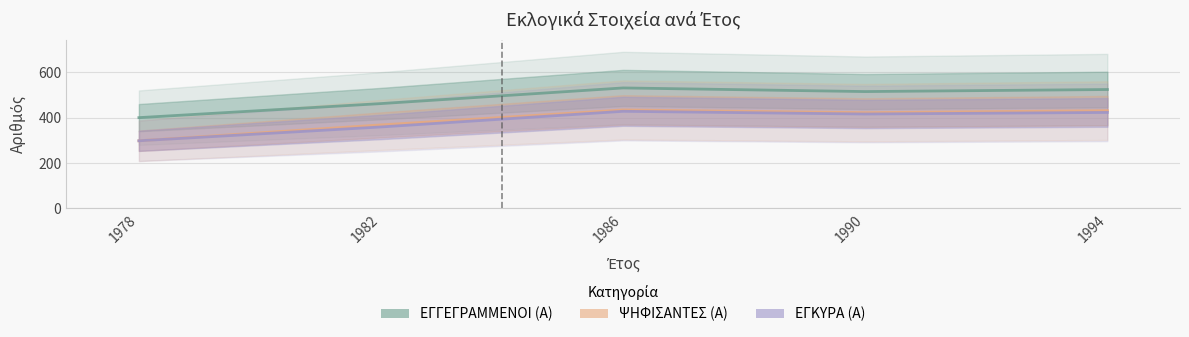

At which label does ΕΓΓΕΓΡΑΜΜΕΝΟΙ (Α) reach its minimum?

1978